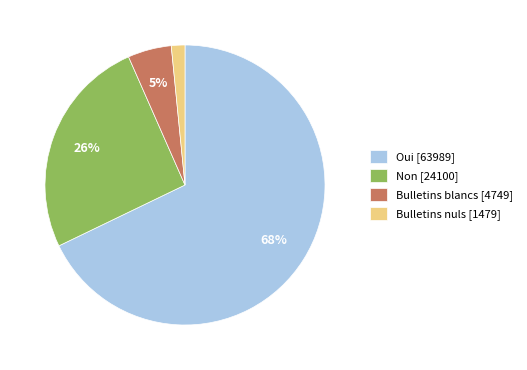

How many slices are in this pie chart?

4